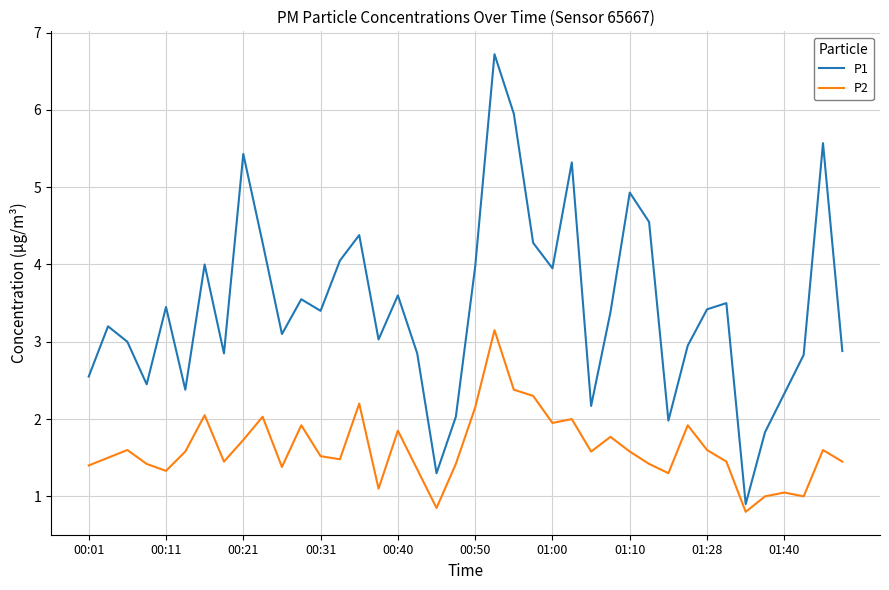

What are all the series names shown in the legend?

P1, P2